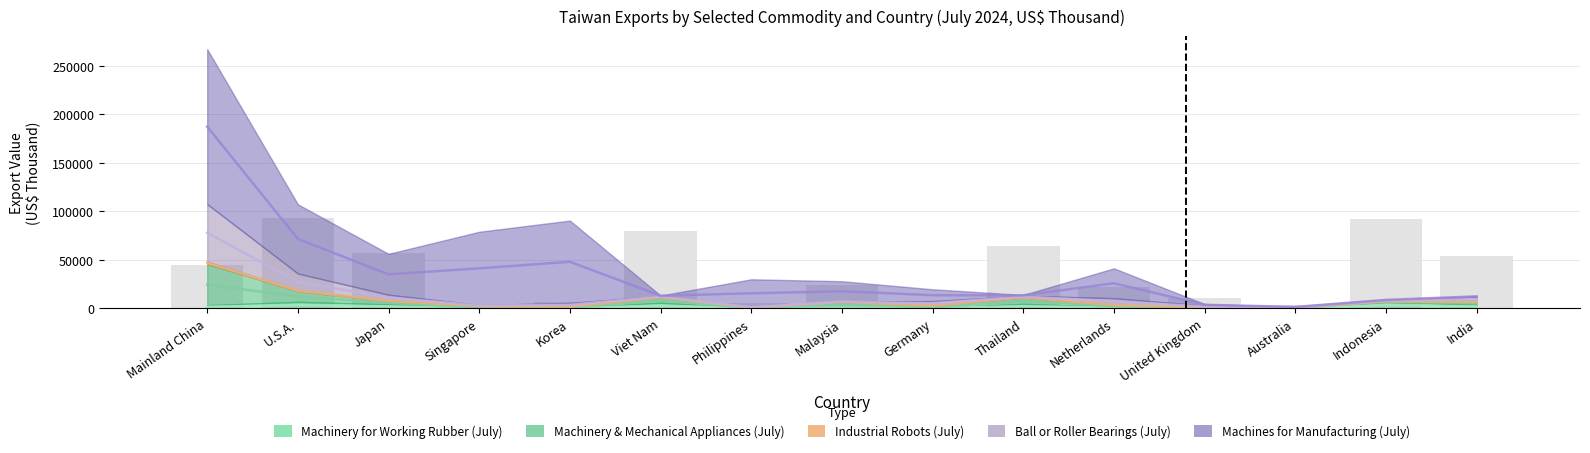

How many data points in Industrial Robots (July) are above 250?

7